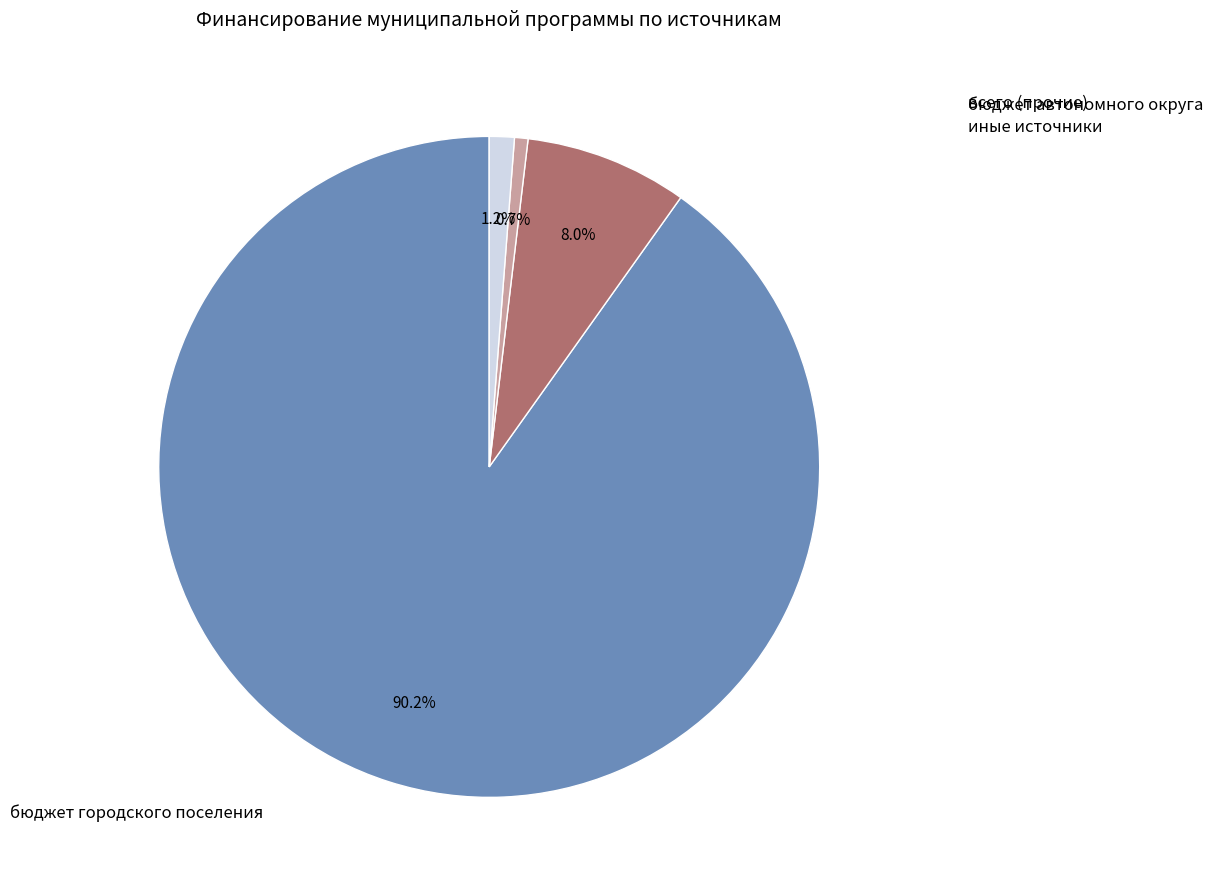

Does any single category account for the majority?

Yes